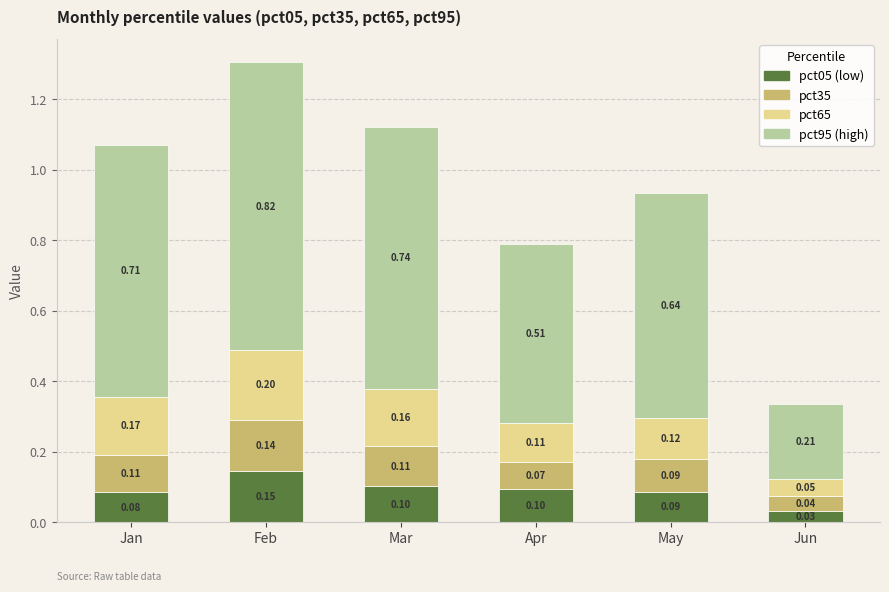

At which label does pct05 (low) reach its peak?

Feb